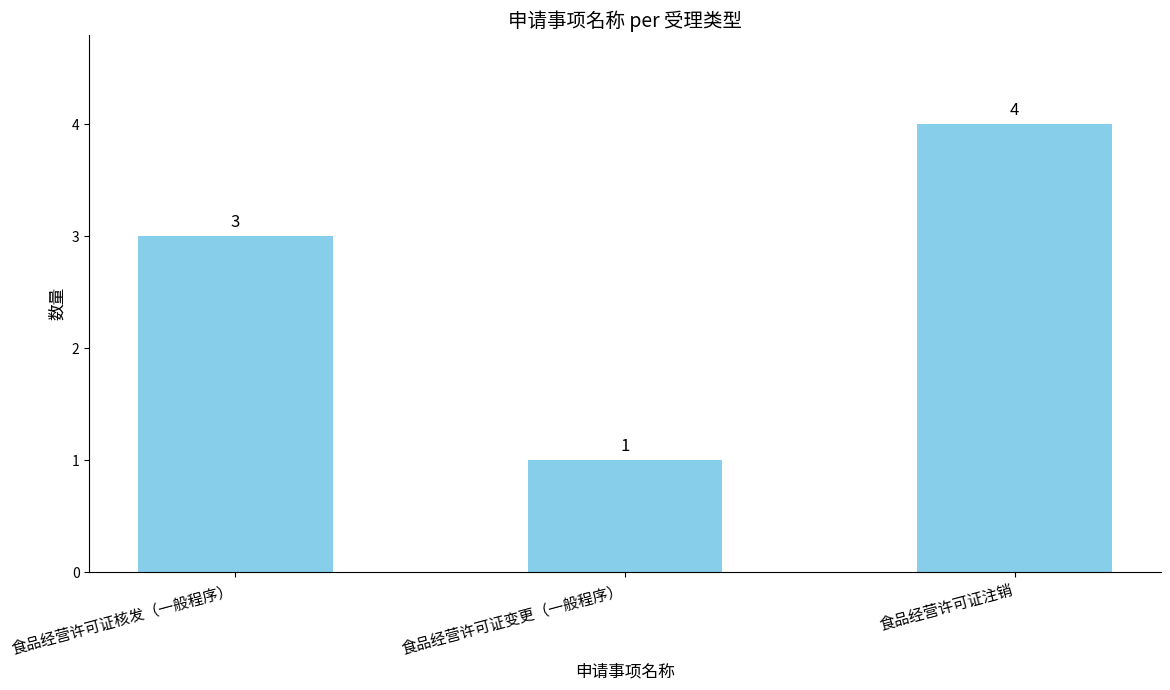

How many bars are there in total?

3